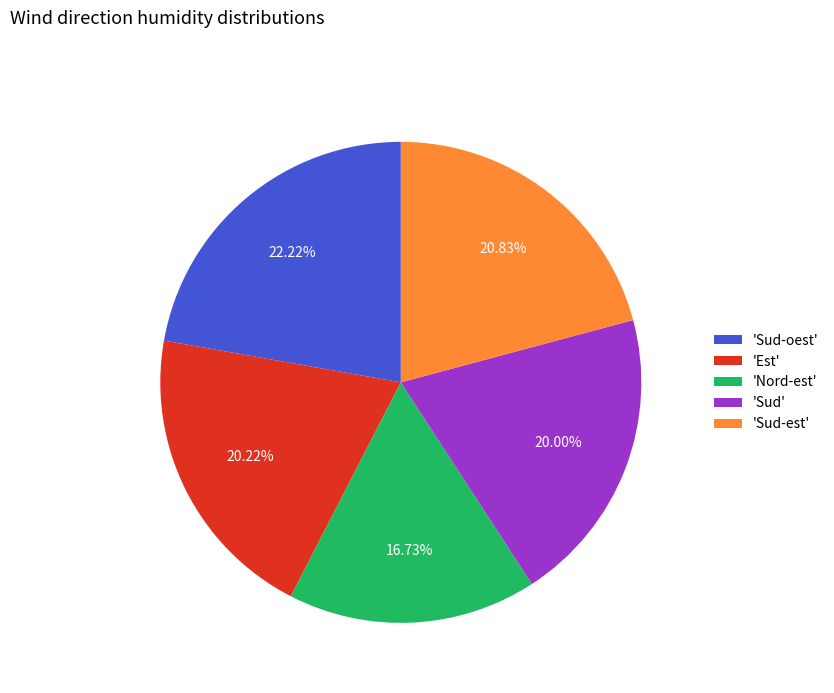

Is there any slice that represents more than half of the pie?

No